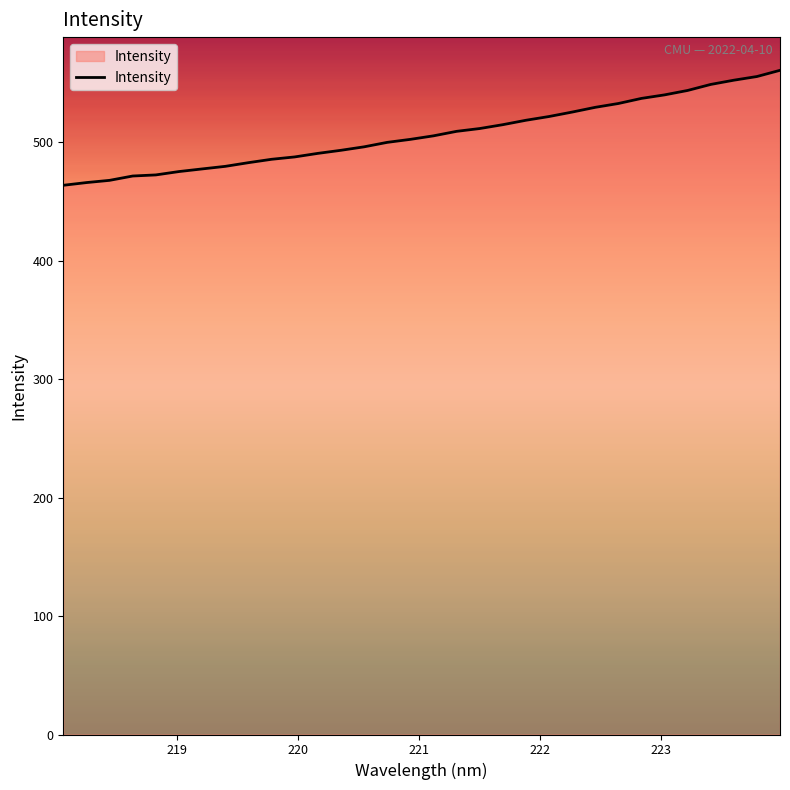

What is the minimum value shown in the chart?

463.6